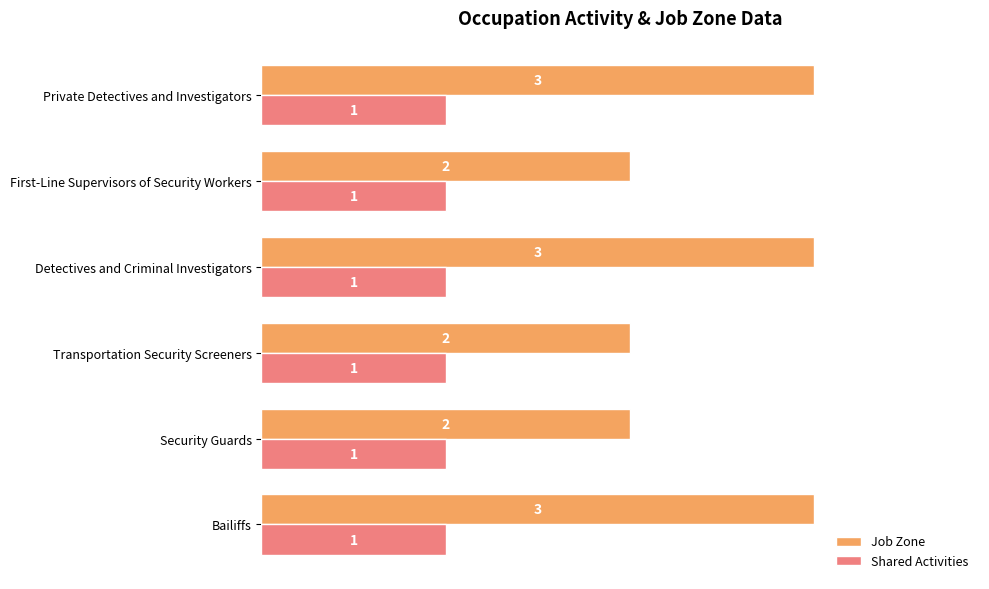

What is the sum of all Job Zone values?

15